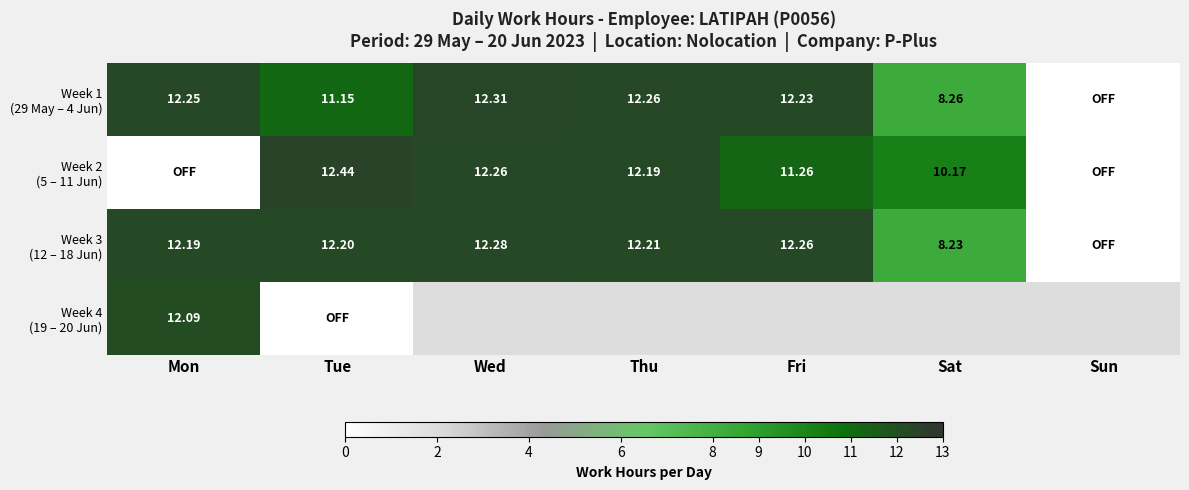

What value does the Week 3 (12 – 18 Jun) series have at Wed?

12.3